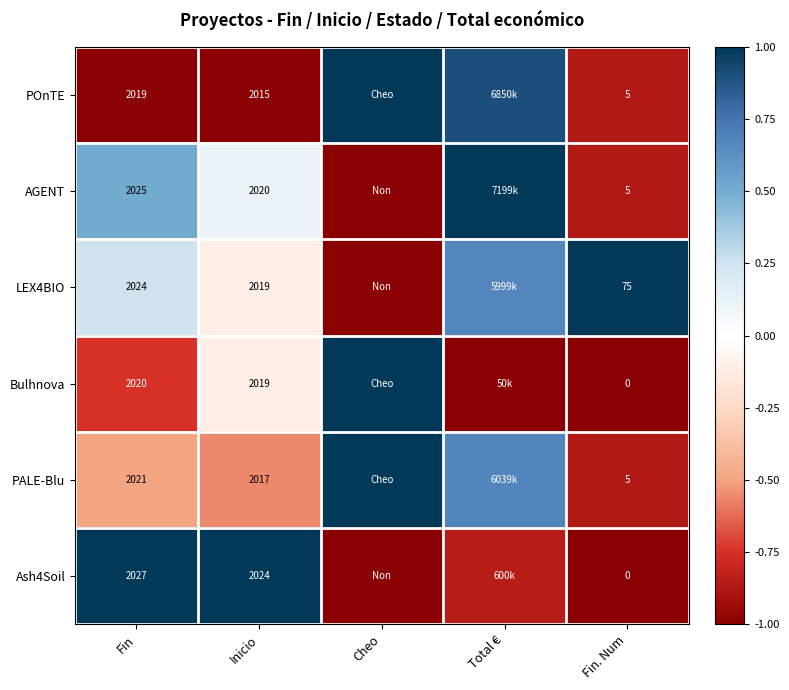

How many distinct data groups are displayed?

6